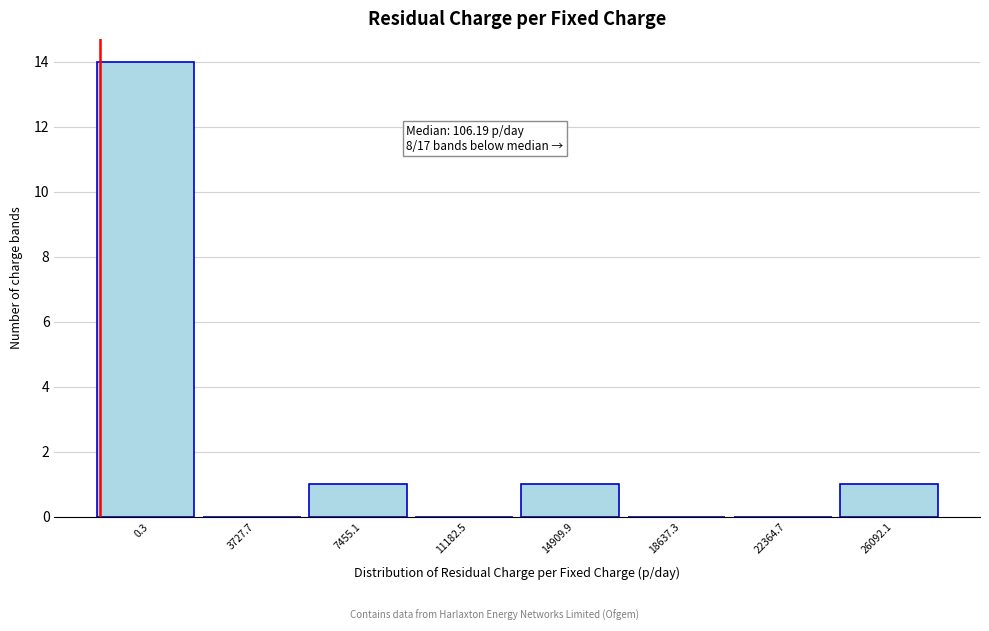

Reading left to right, extract all data points from this chart.

0.3=14	3727.7=0	7455.1=1	11182.5=0	14909.9=1	18637.3=0	22364.7=0	26092.1=1